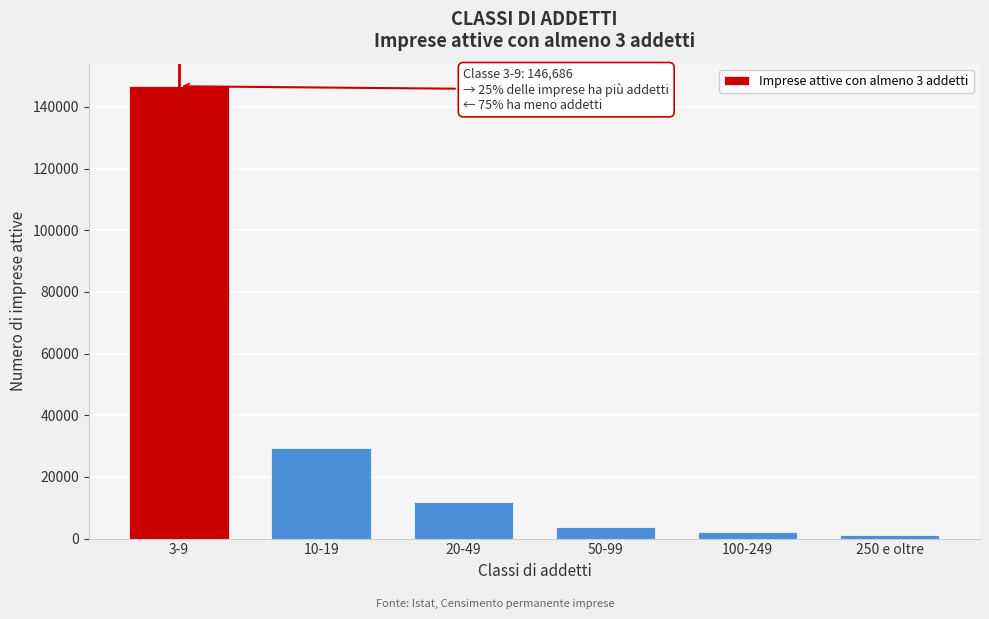

Reading left to right, list all the values displayed in this chart.

146686	29496	11828	3708	2105	1153